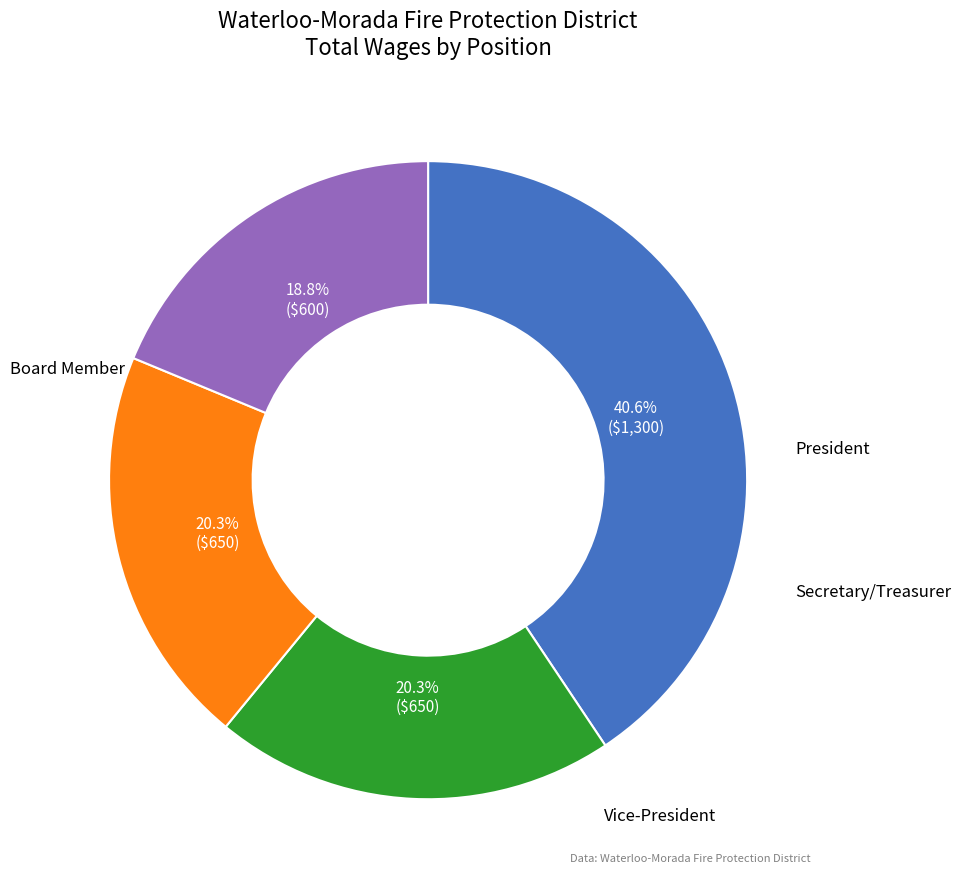

To the nearest percent, what portion does Board Member represent?

41%